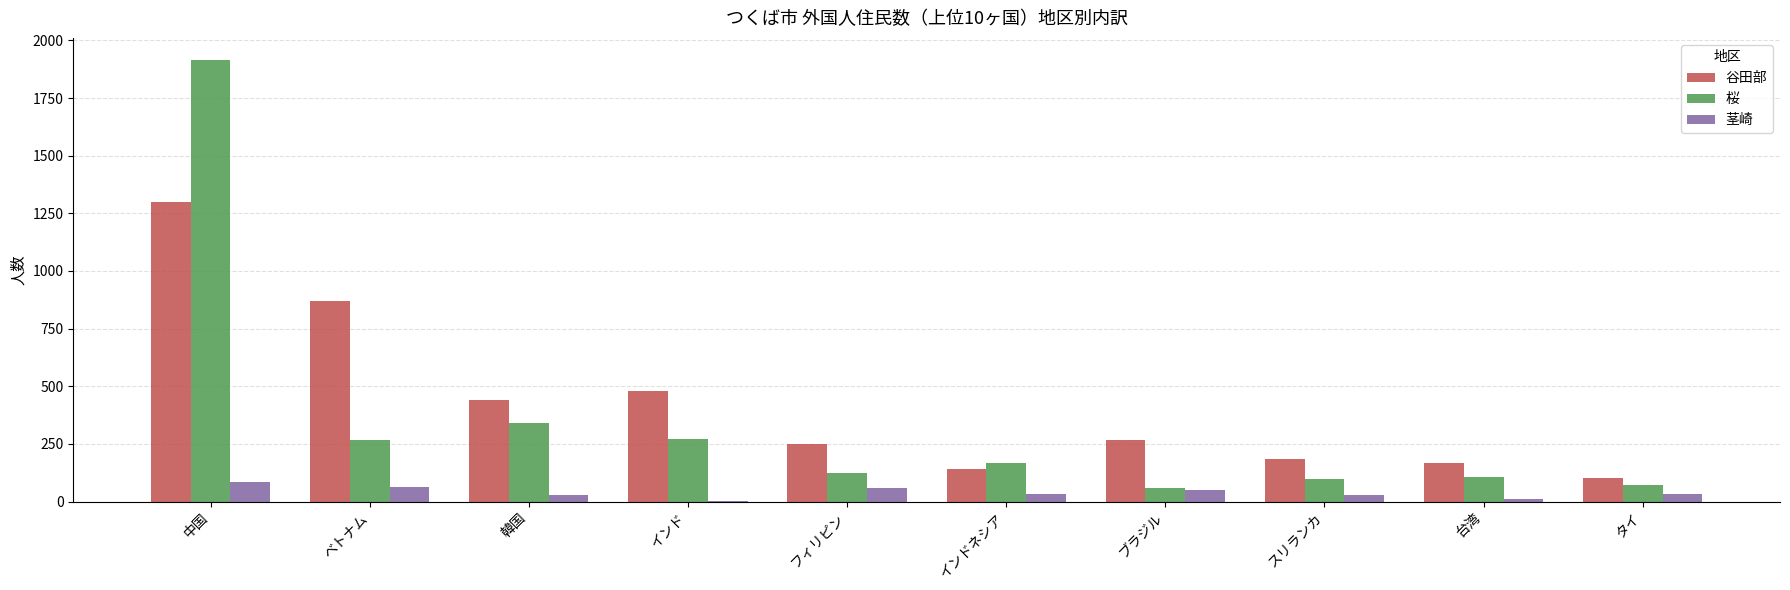

Is the value of 桜 at 中国 greater than the value of 谷田部 at 中国?

Yes